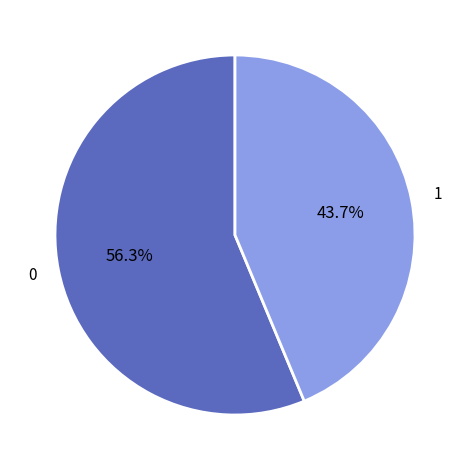

Is there a majority slice in this chart?

Yes